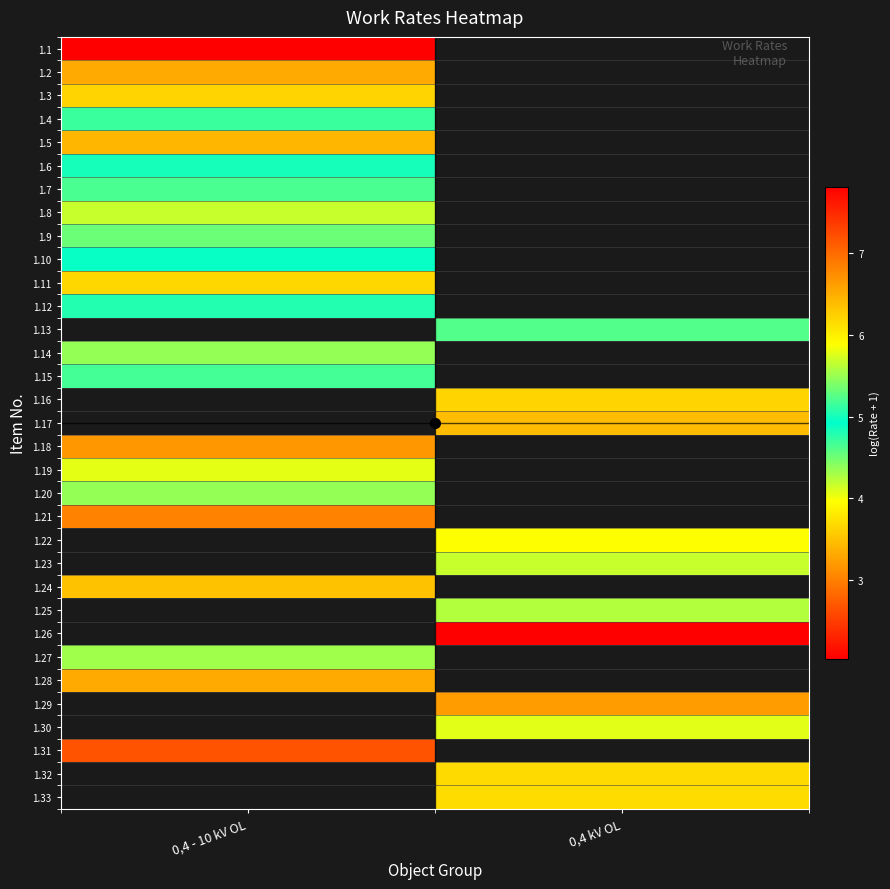

At which label does 1.4 reach its minimum?

0,4 - 10 kV OL